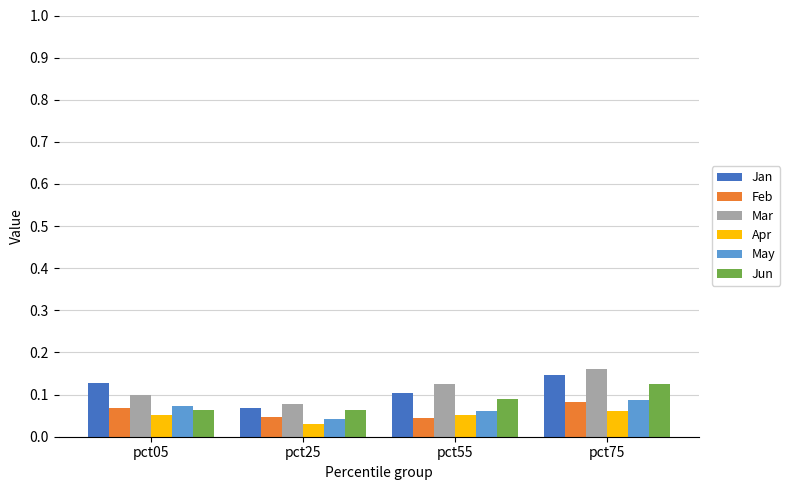

Which series has the largest range (max minus min)?

Mar